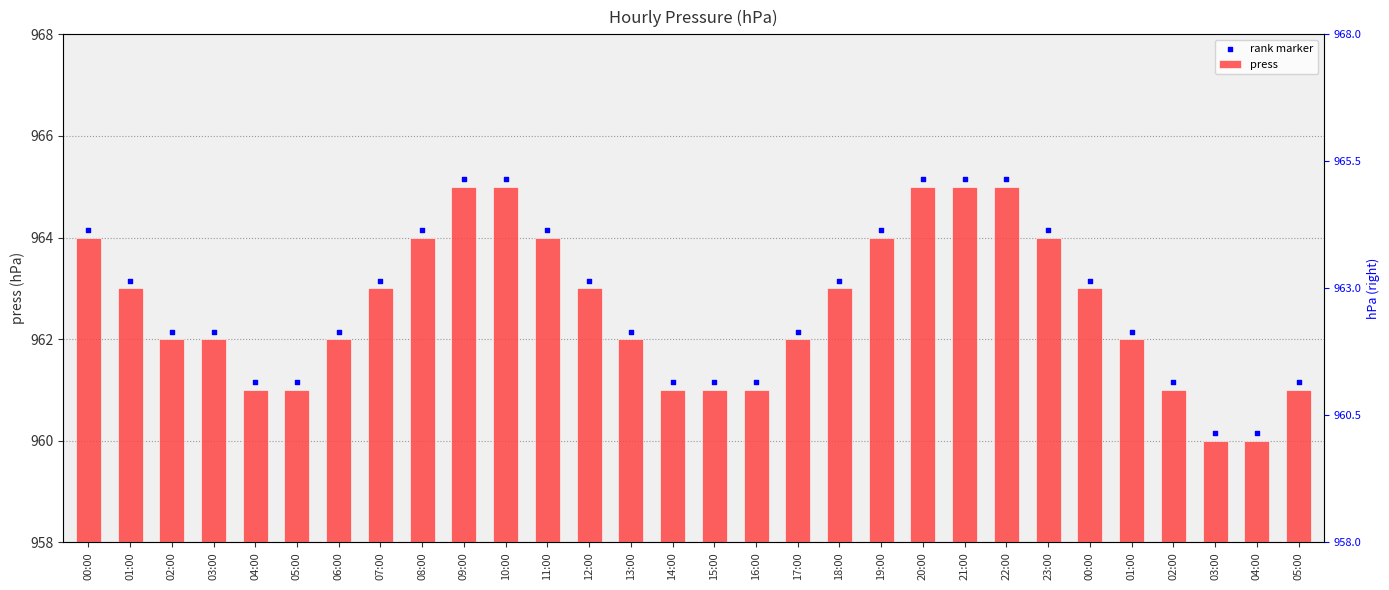

Which series contains the lowest Y value?

press